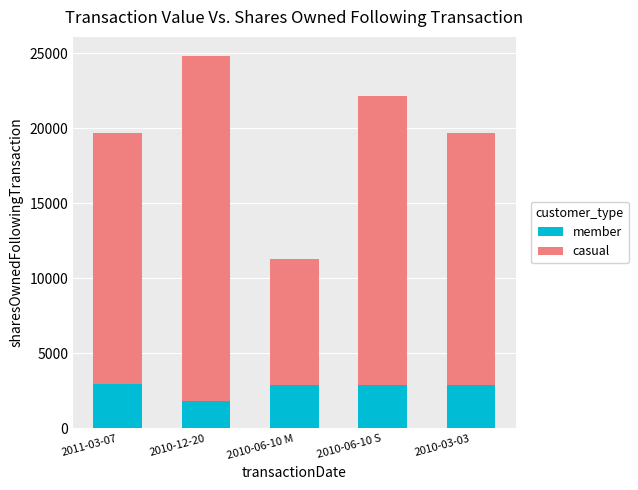

The value of member at 2010-12-20 is 3302. True or false?

False